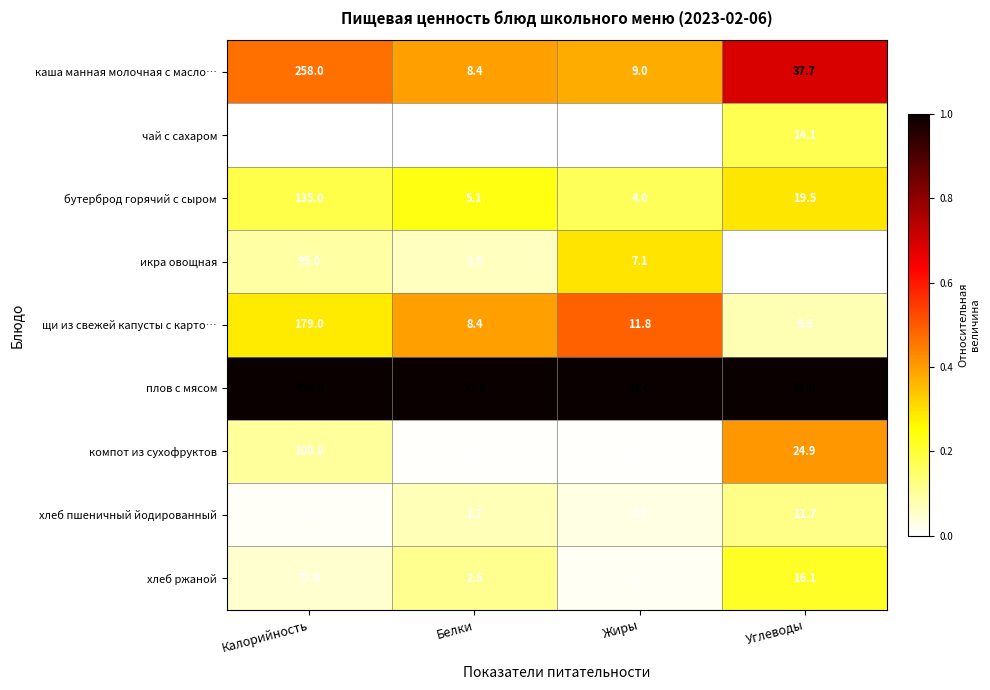

Which series has the widest spread of values?

плов с мясом